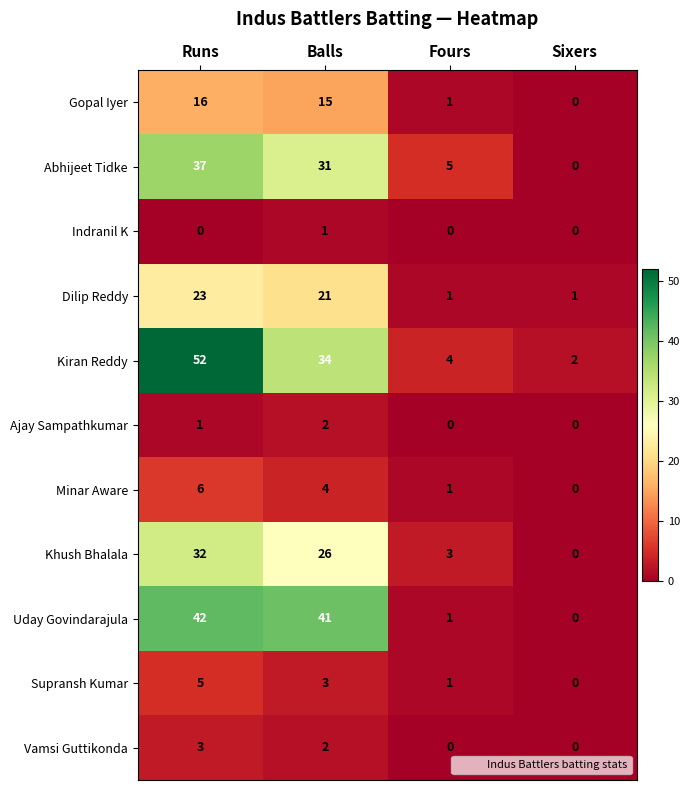

True or false: Vamsi Guttikonda has a value of 1 at Sixers.

False